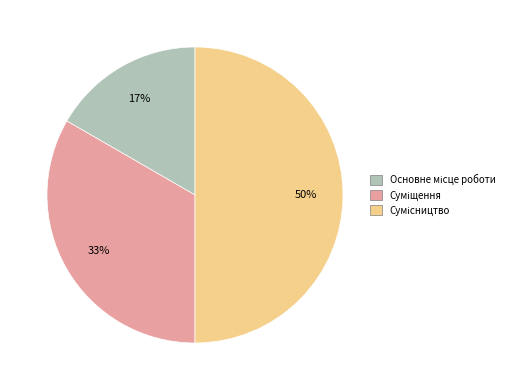

To the nearest percent, what is the average slice percentage?

33%